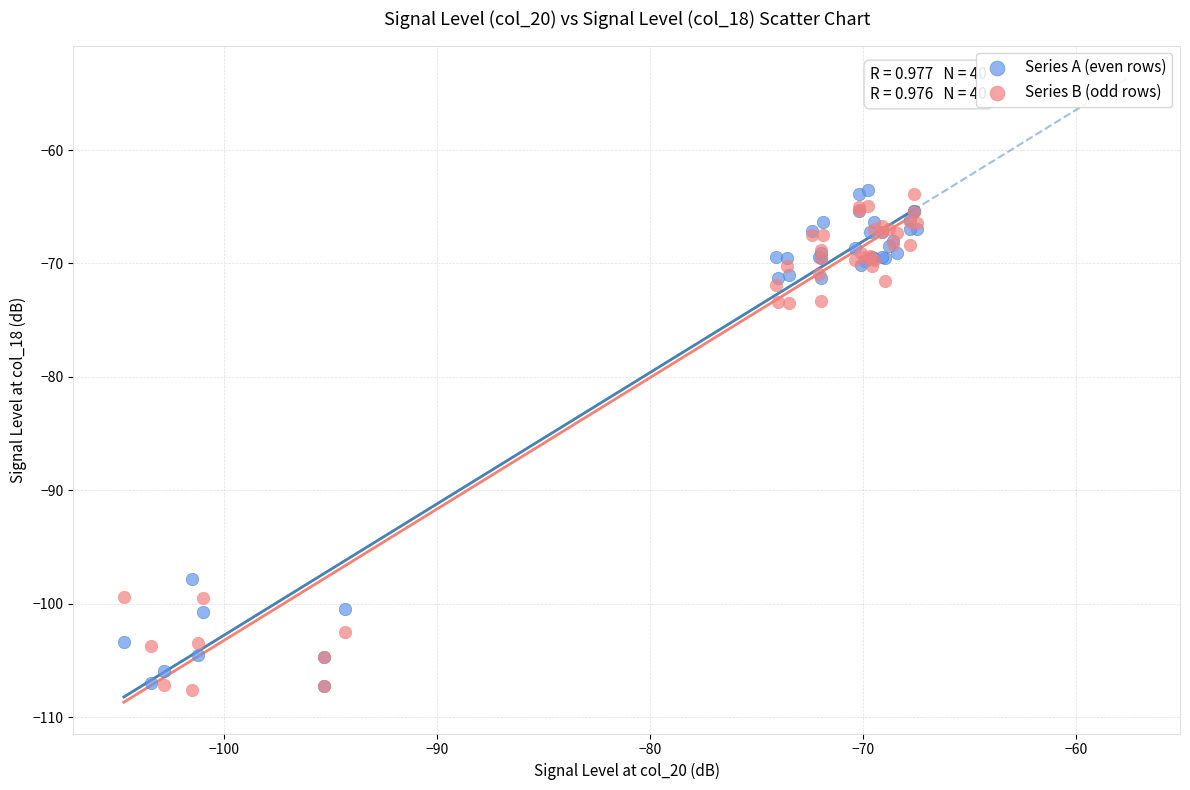

What are all the series names shown in the legend?

Series A (even rows), Series B (odd rows)